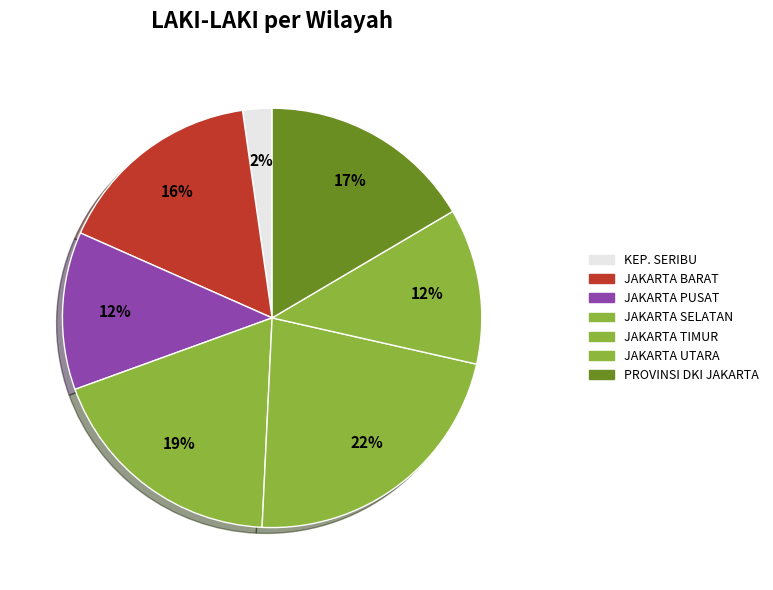

Count the number of slices in the pie.

7